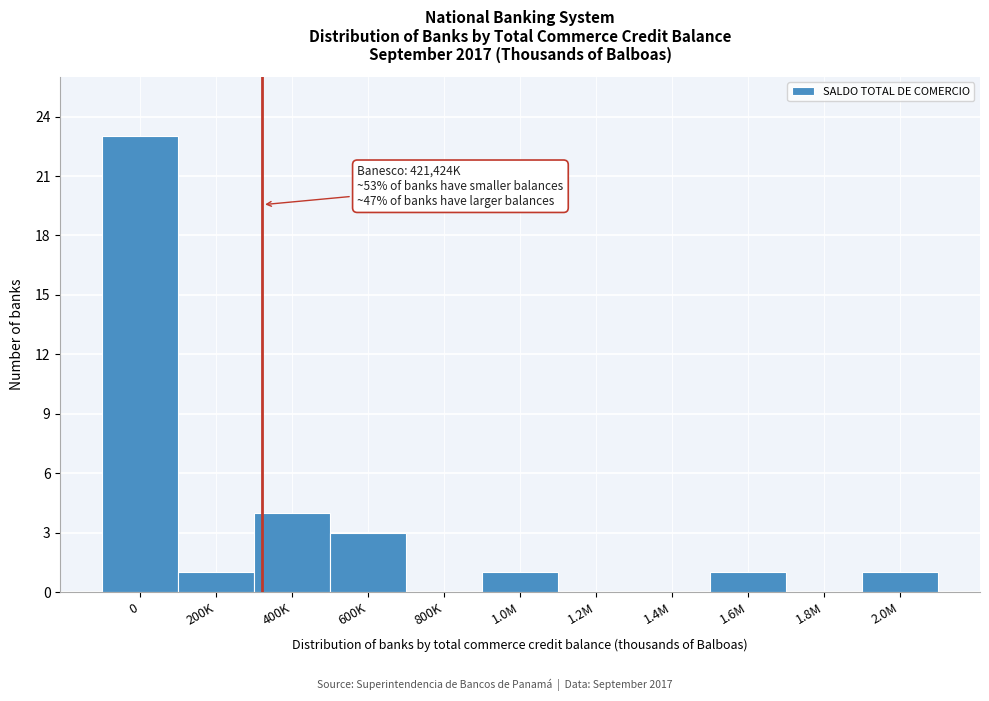

Reading right to left, what are all the values shown in this chart?

2.0M=1	1.8M=0	1.6M=1	1.4M=0	1.2M=0	1.0M=1	800K=0	600K=3	400K=4	200K=1	0=23